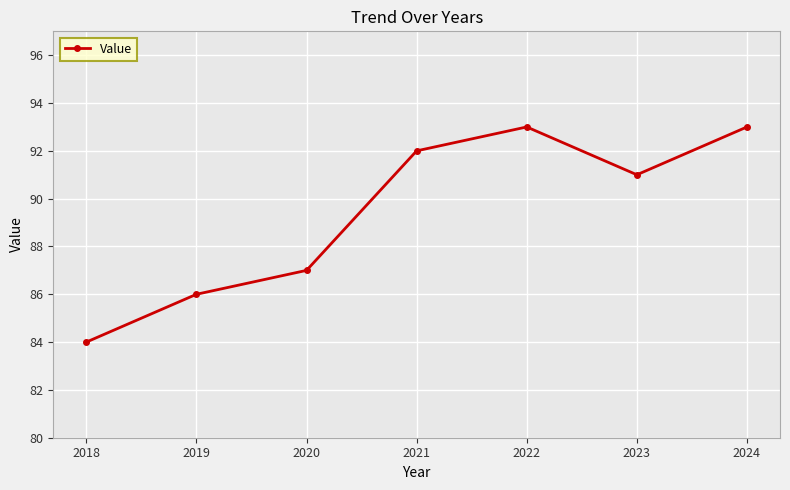

Approximately how many times larger is the value at 2020 compared to 2023?

1.0